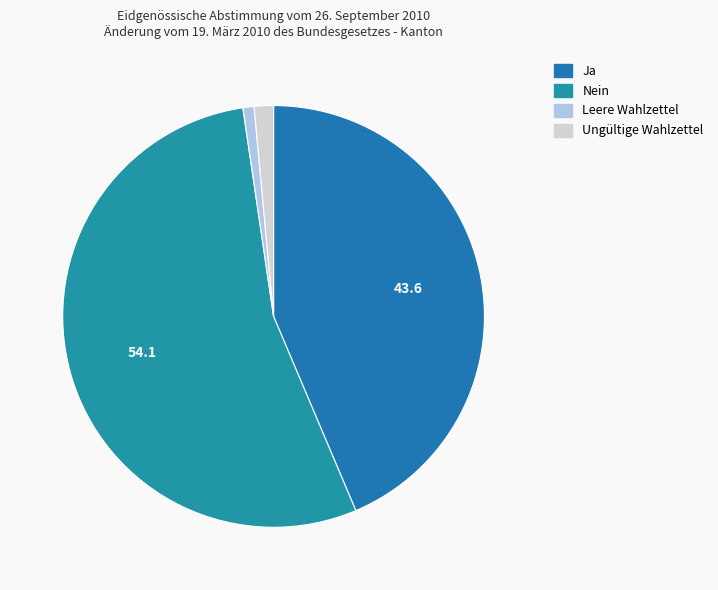

Count the number of slices in the pie.

4